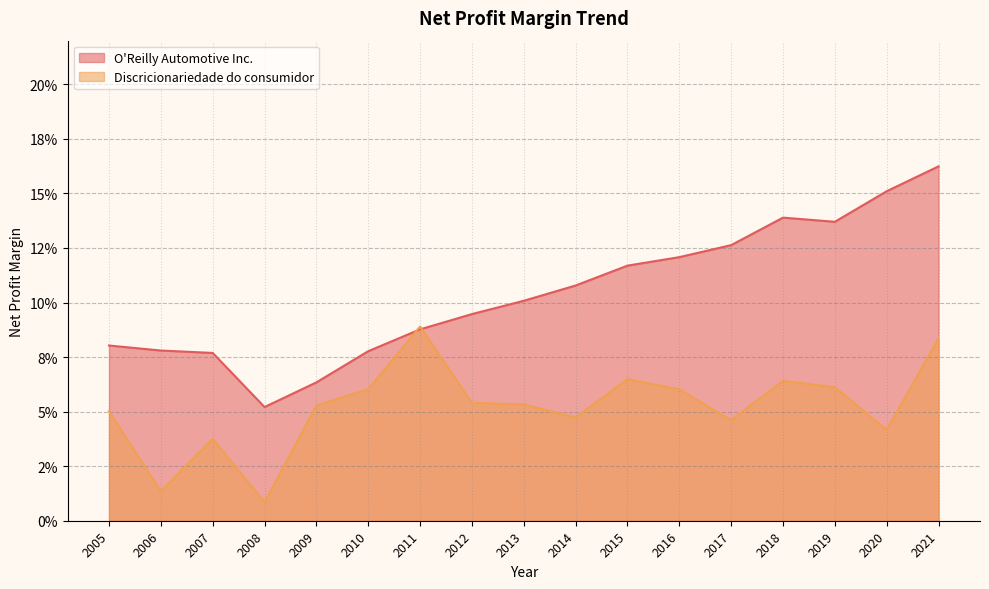

Which series has the largest total across all categories?

O'Reilly Automotive Inc.